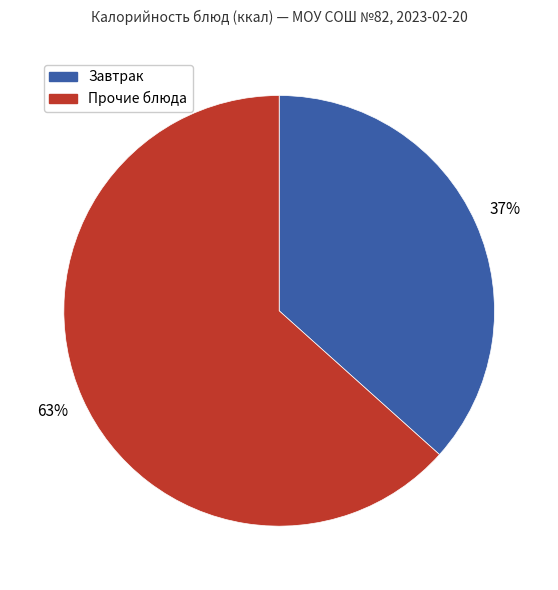

Is there any slice that represents more than half of the pie?

Yes